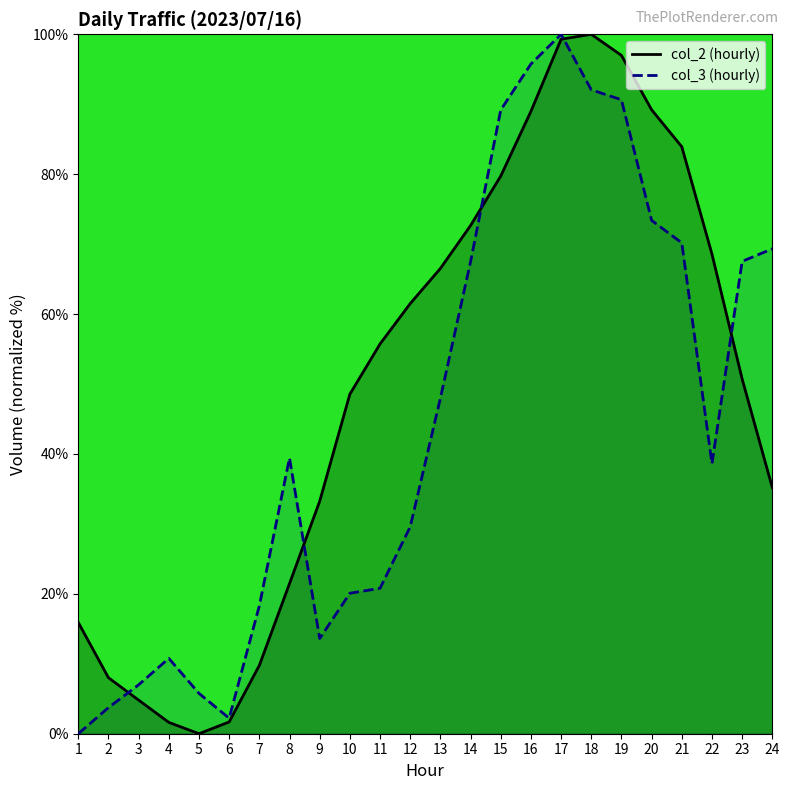

After their last crossing, which series has the higher values: col_3 or col_2?

col_3